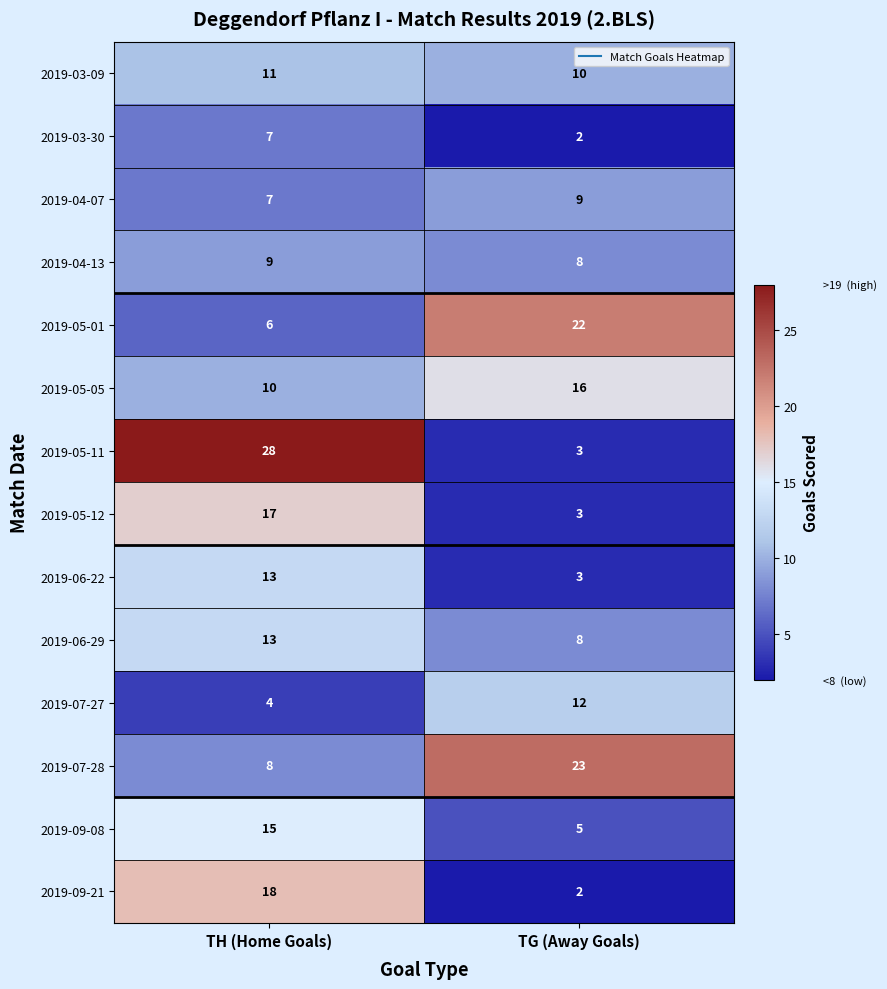

Which series changed the most between TH (Home Goals) and TG (Away Goals)?

2019-05-11